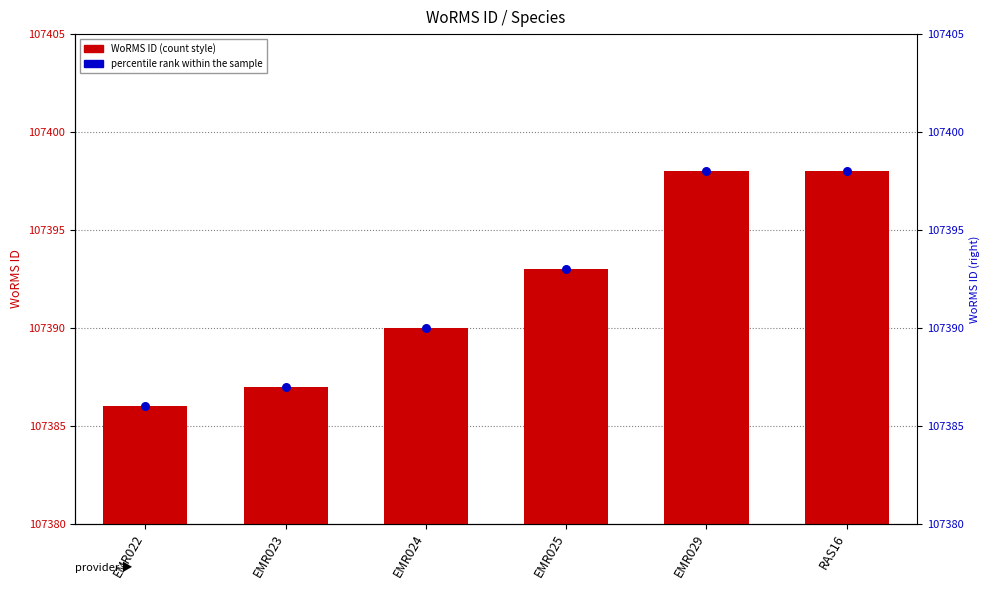

Which has a higher value, EMR025 or EMR022?

EMR025